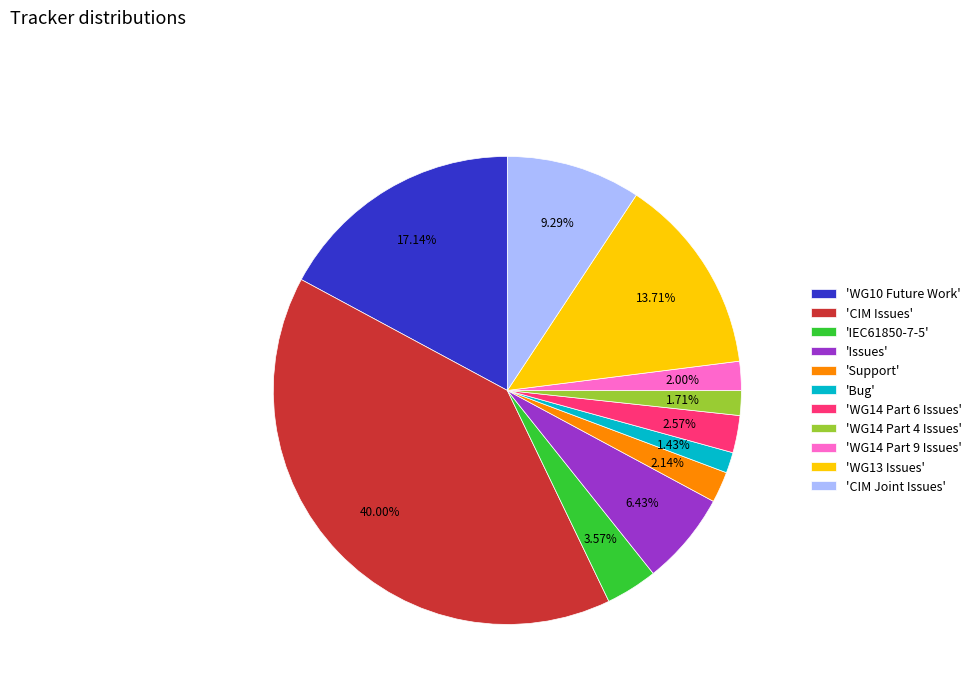

What is the largest slice in the pie chart?

'CIM Issues'